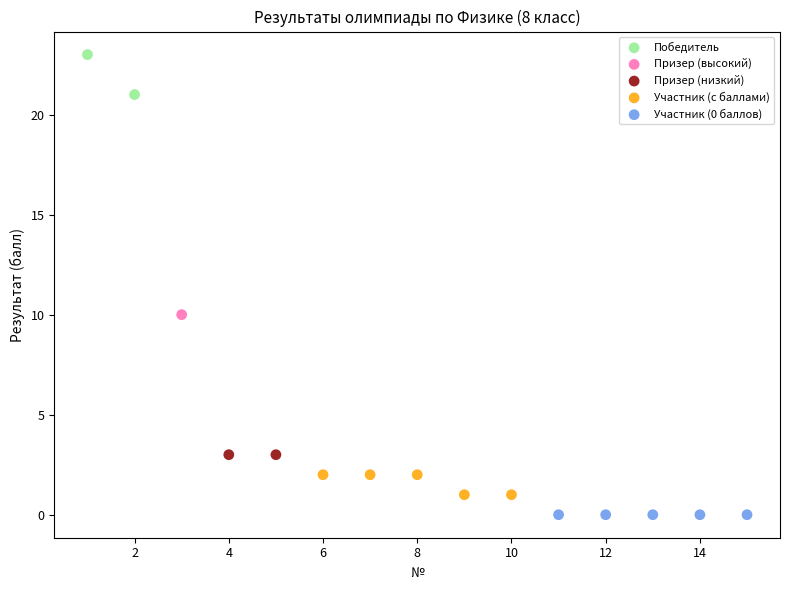

What are all the series names shown in the legend?

Победитель, Призер (высокий), Призер (низкий), Участник (с баллами), Участник (0 баллов)